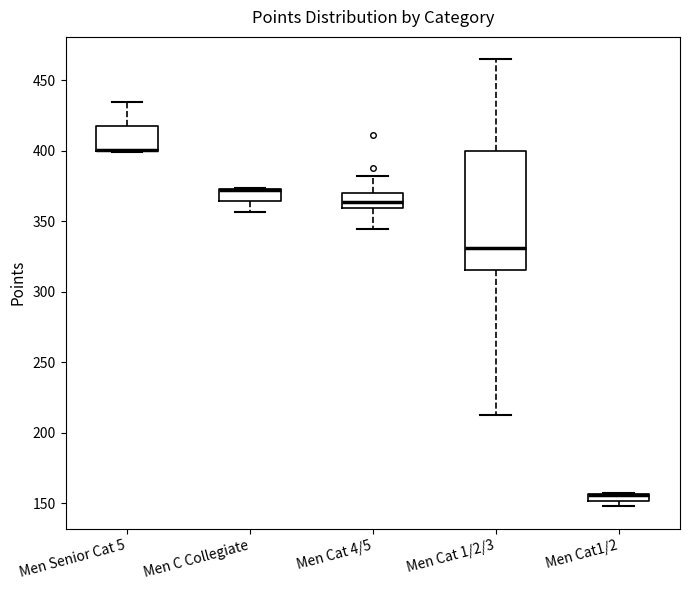

Where does the upper whisker of the box for Men Senior Cat 5 end on the y-axis? The values are not printed on the chart, so give them approximately, as read against the axis.

435